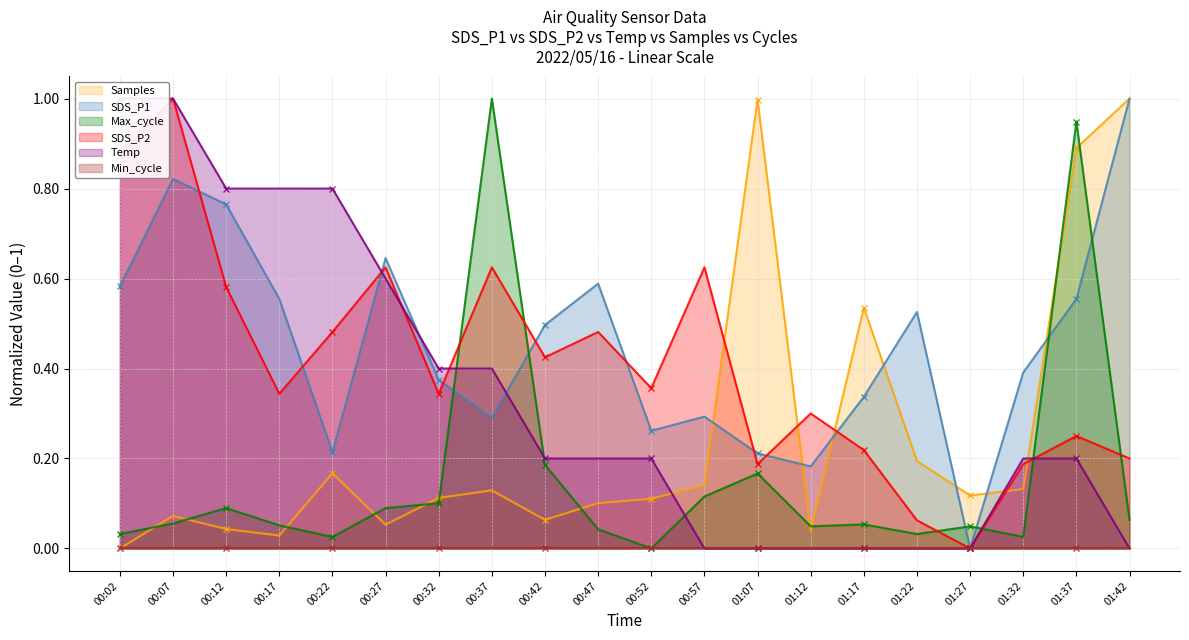

The value of SDS_P1 at 01:42 is 1.0. True or false?

True